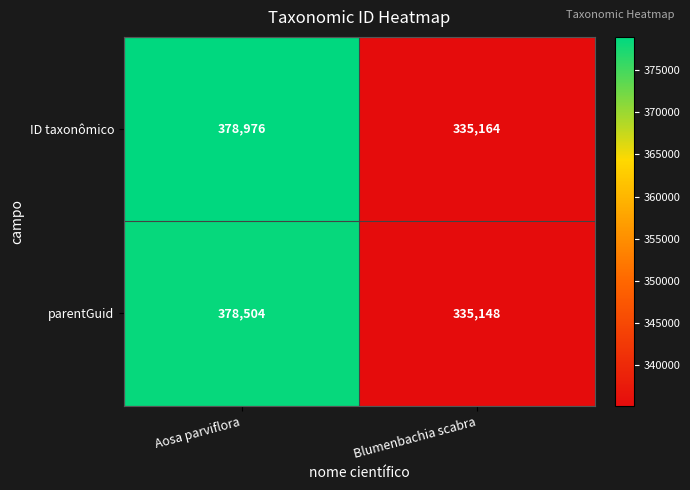

List the series in order of their peak value, highest first.

ID taxonômico, parentGuid